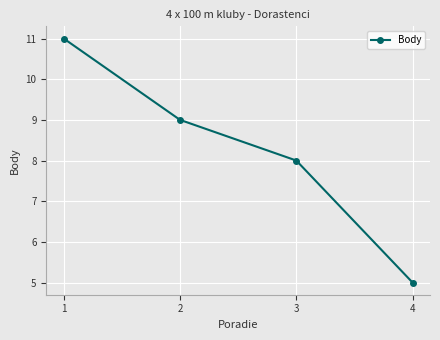

What is the value of the 2nd point from the left?

9